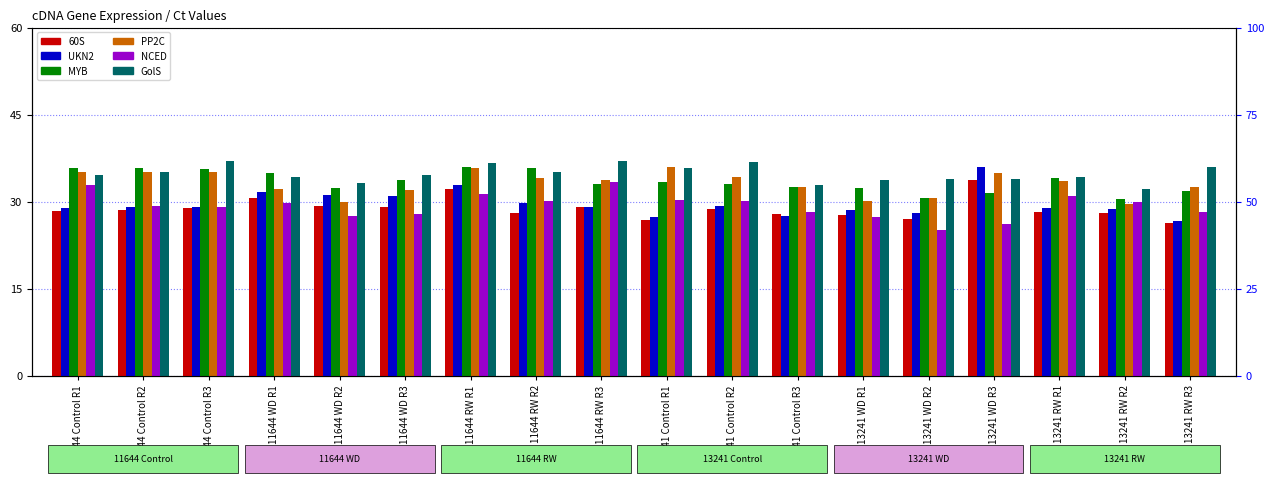

Which series has the largest total across all categories?

GolS